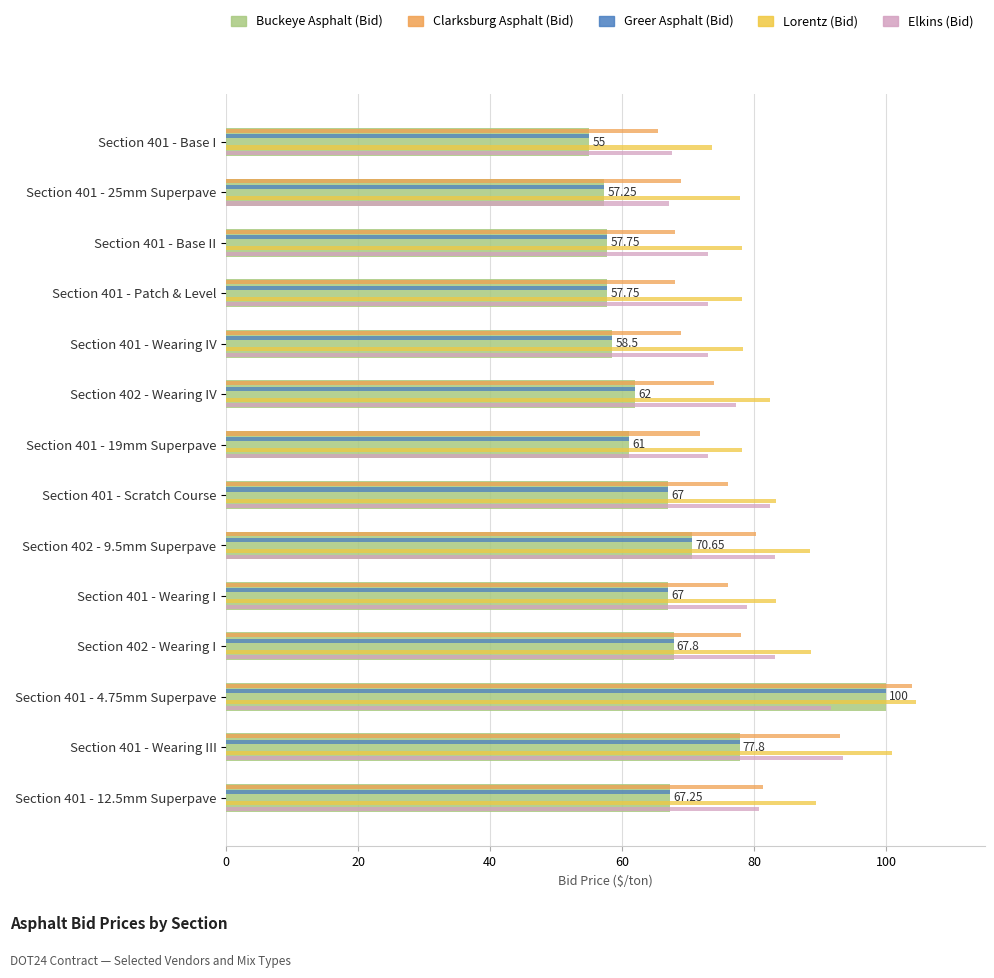

What is the spread (max minus min) of values at Section 401 - Base I?

18.7